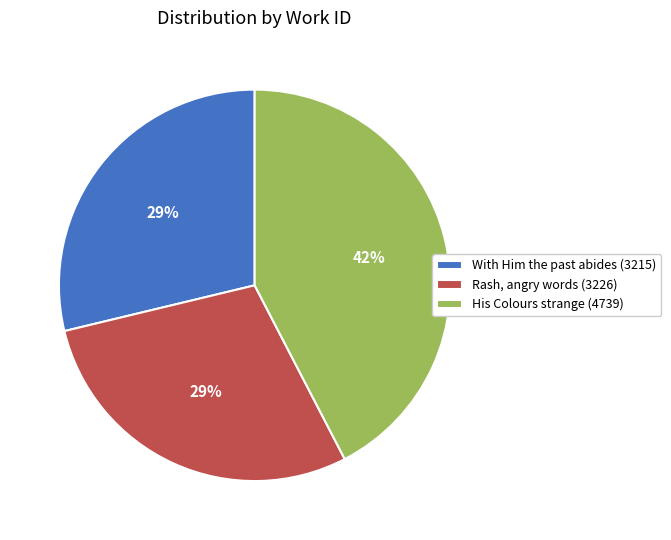

To the nearest percent, what is the combined percentage of Rash, angry words (3226) and His Colours strange (4739)?

71%